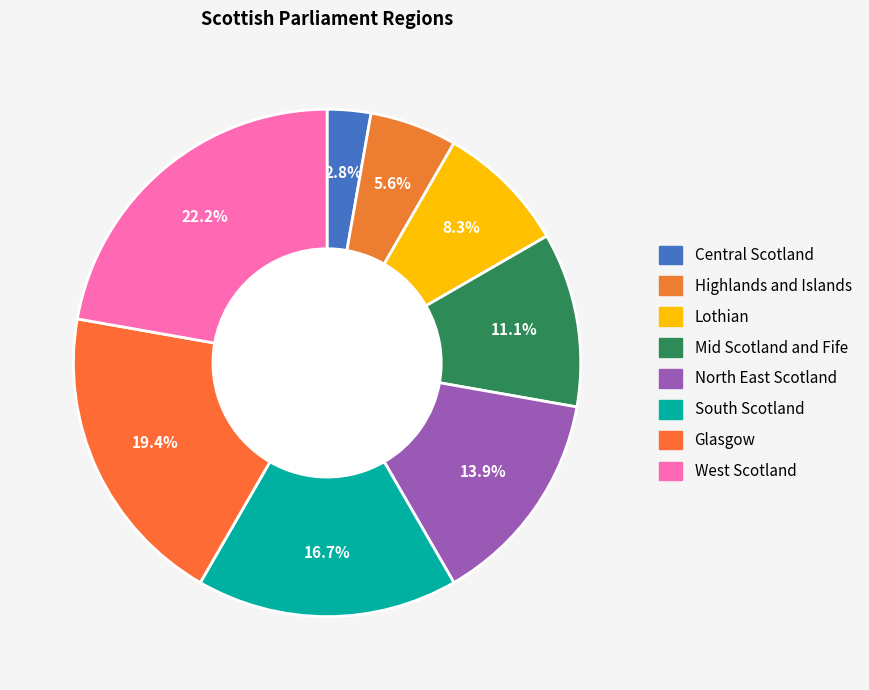

What percentage is NOT represented by Glasgow?

80.6%